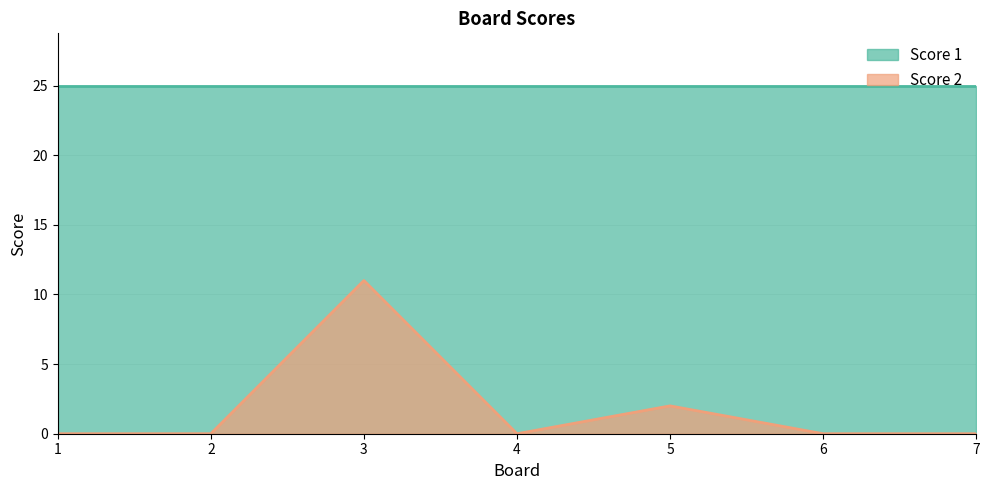

How many interior local peaks (higher than both neighbors) does the data have?

2